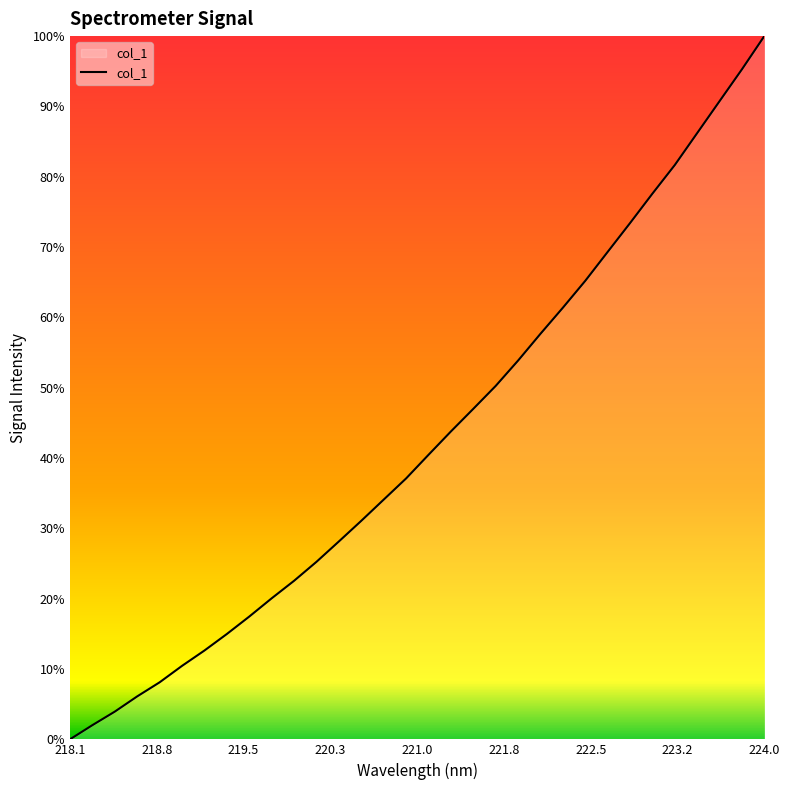

Does the chart have visible grid lines?

No